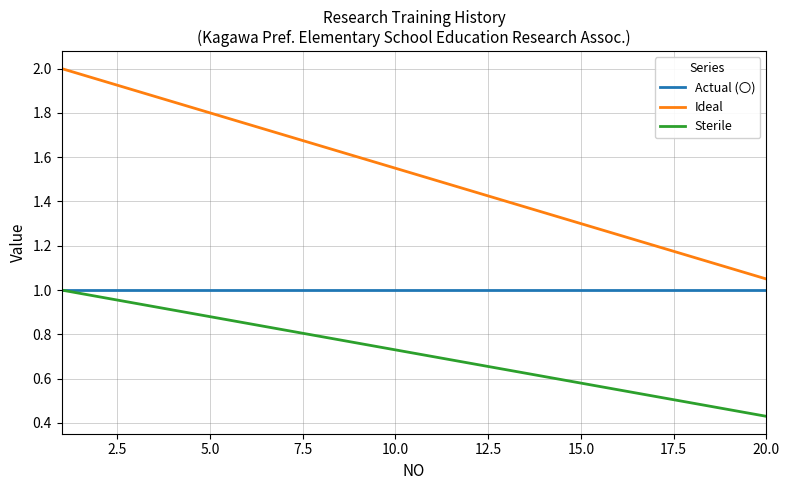

True or false: Ideal and Actual (〇) intersect in this chart.

False